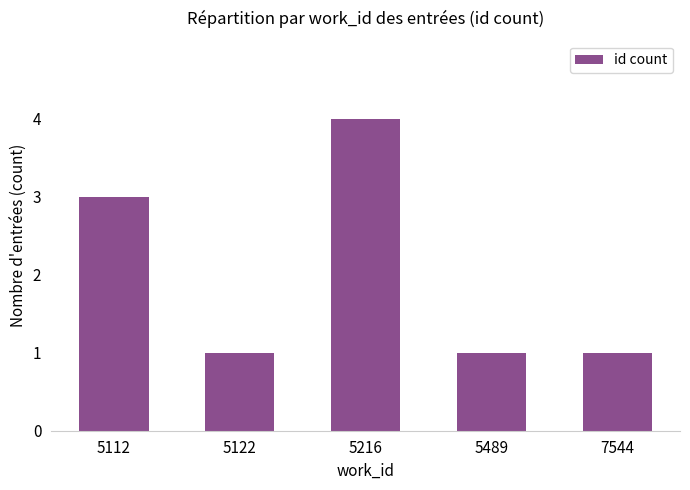

Between 5122 and 5112, which is larger?

5112